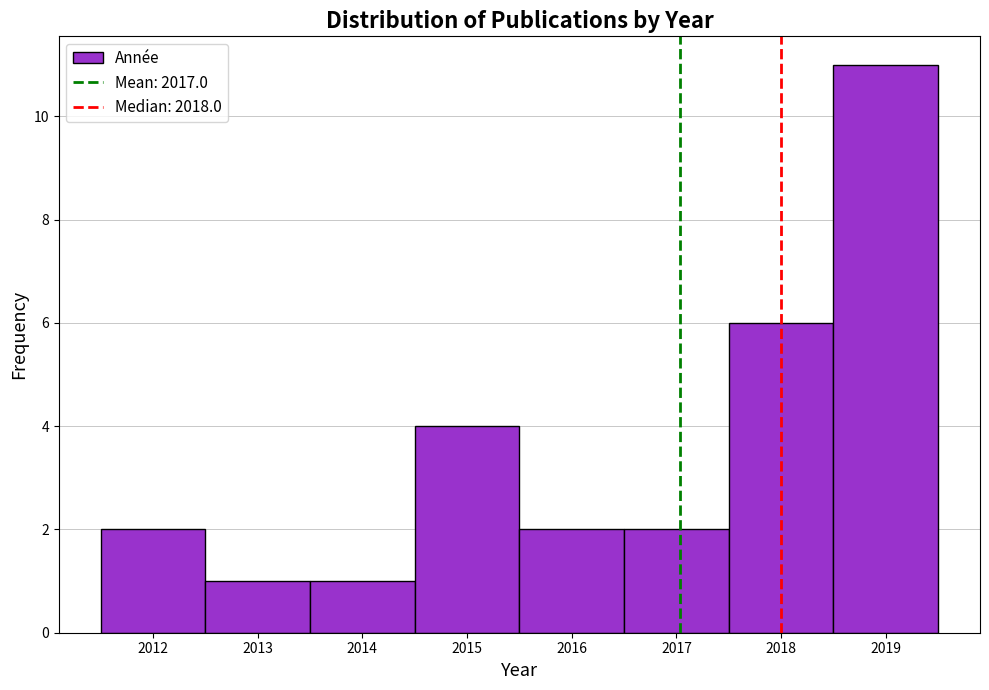

Which range on the x-axis has the tallest bar?

2018.5 to 2019.5